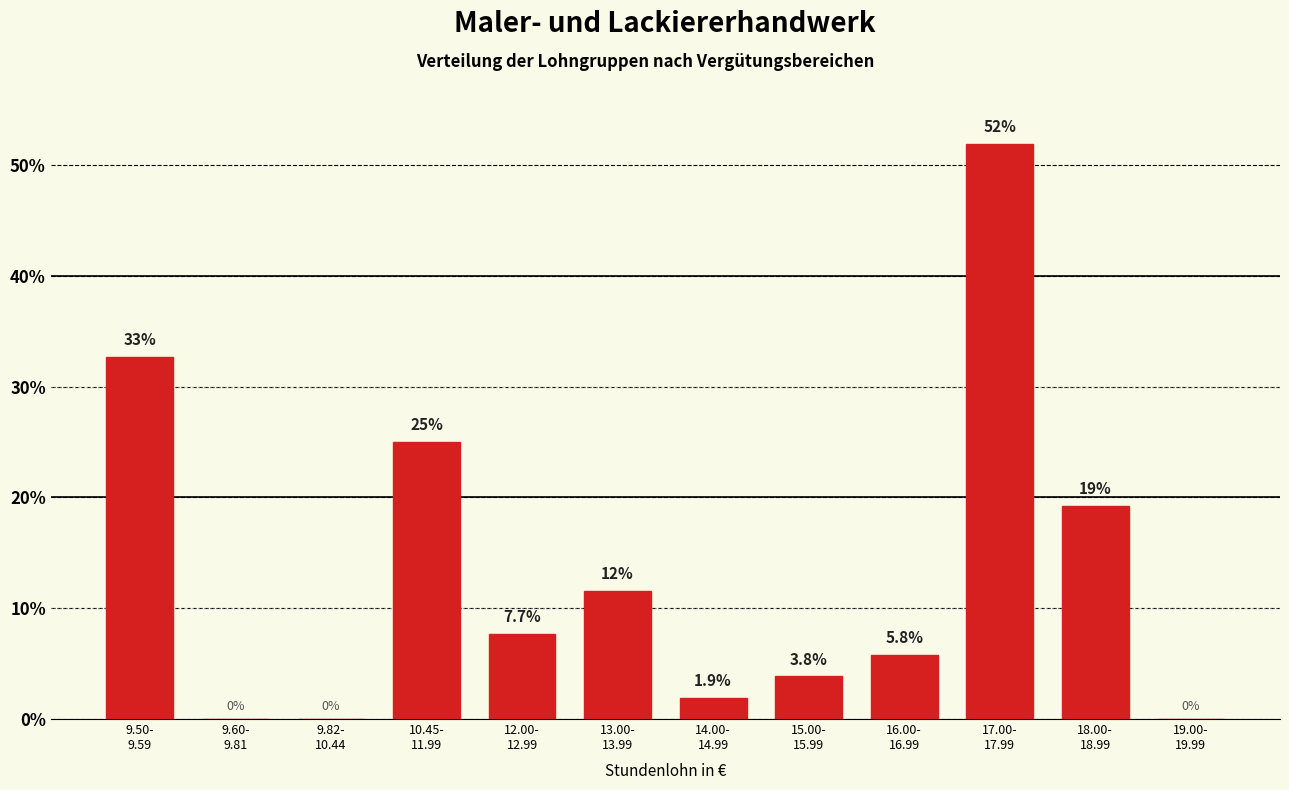

What is the maximum value shown in the chart?

51.9